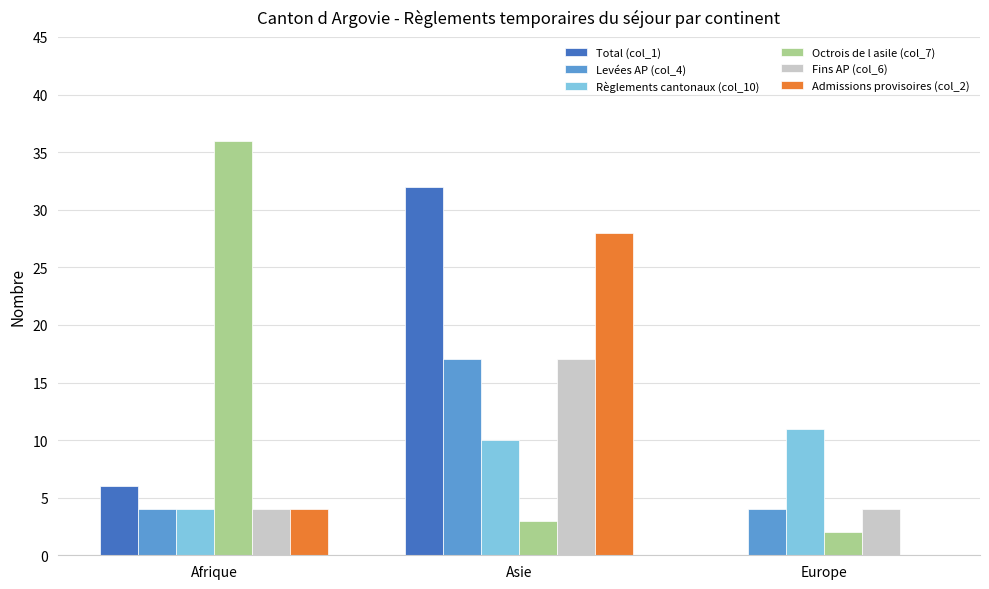

Count the Règlements cantonaux (col_10) values in the range 4 to 11.

3